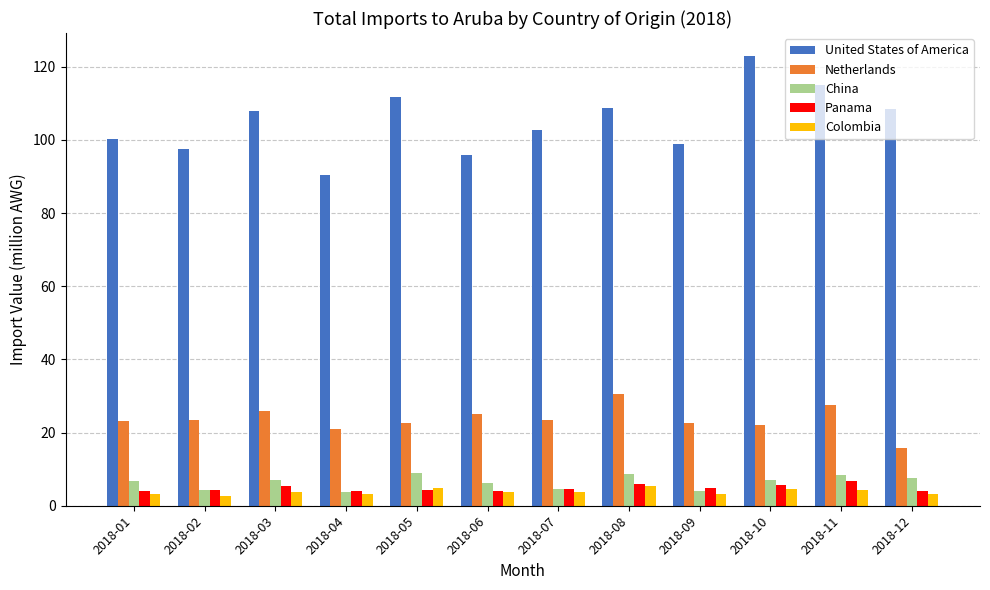

Is it true that Netherlands equals 23.4 at 2018-07?

True